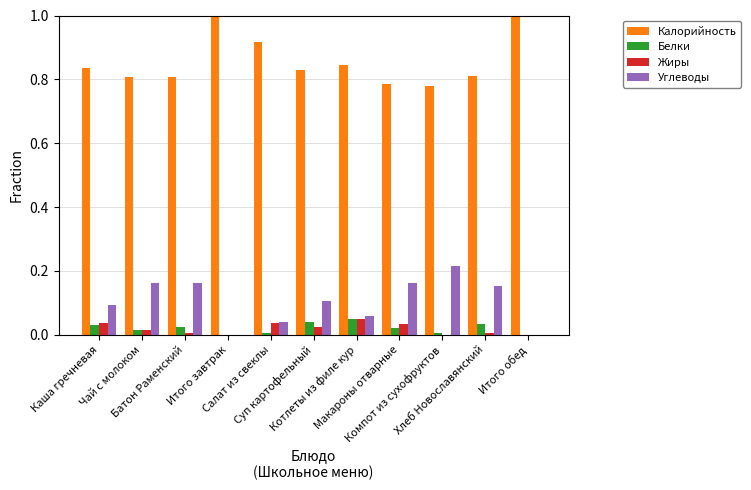

What is the maximum value shown in the chart?

1.0